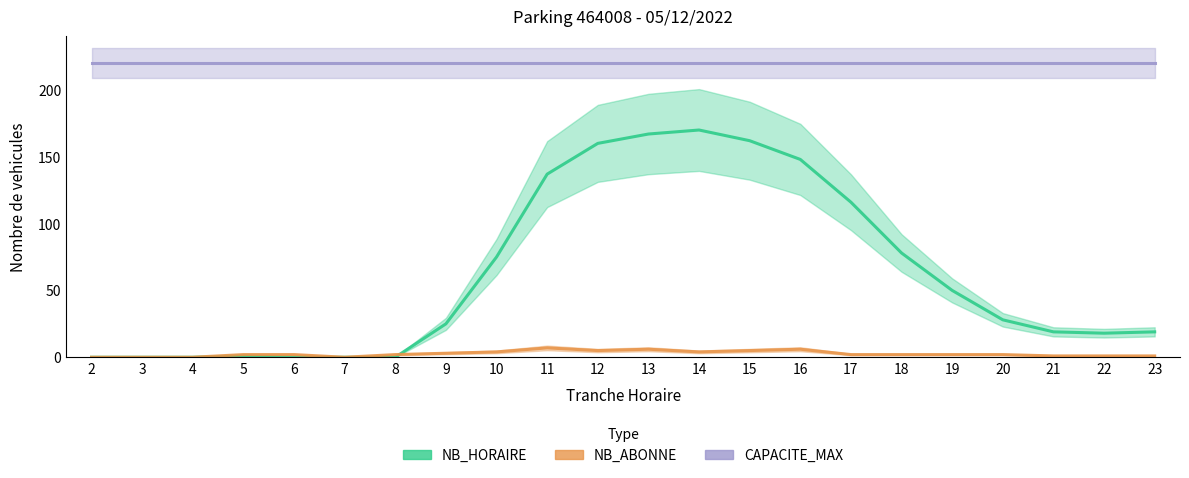

How many values in the NB_HORAIRE series are below 28?

11